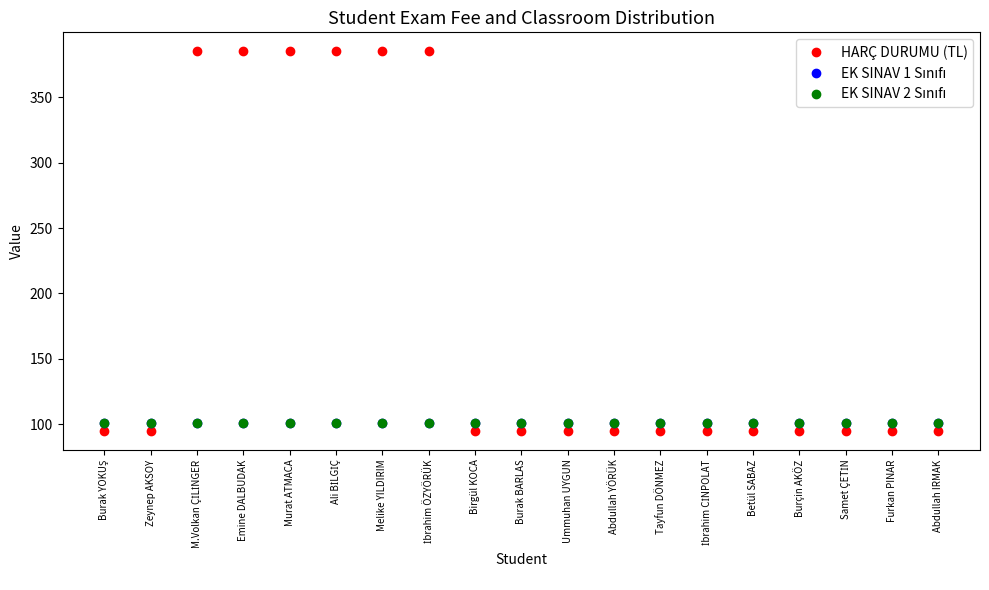

At which category is the sum across all series the highest?

M.Volkan ÇİLİNGER